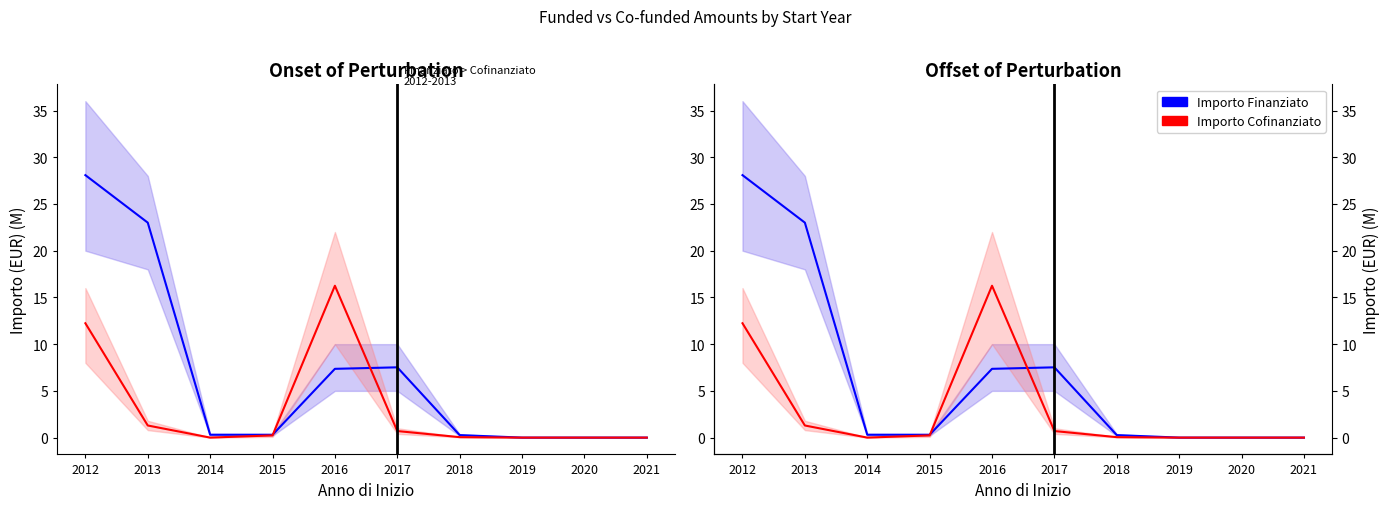

Reading left to right, extract all data points from this chart.

Importo Finanziato: 2012=28.1	2013=23.0	2014=0.3	2015=0.3	2016=7.4	2017=7.5	2018=0.3	2019=0.0	2020=0.0	2021=0.0
Importo Cofinanziato: 2012=12.2	2013=1.3	2014=0.0	2015=0.2	2016=16.2	2017=0.7	2018=0.0	2019=0.0	2020=0.0	2021=0.0